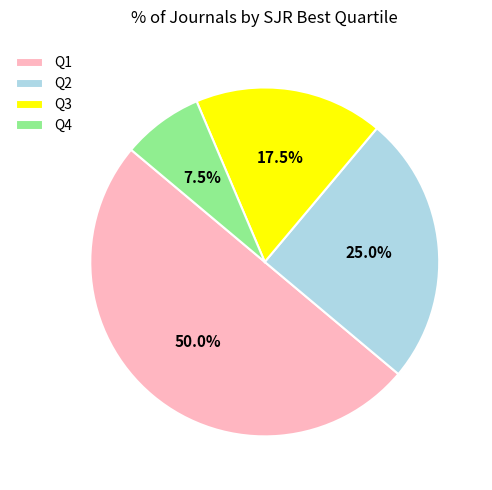

What percentage is NOT represented by Q4?

92.5%